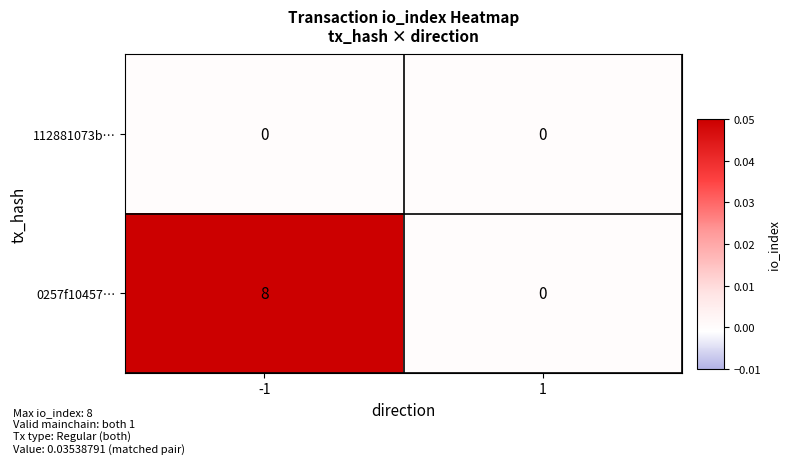

Reading left to right, extract all data points from this chart.

112881073b…: 0	0
0257f10457…: 8	0